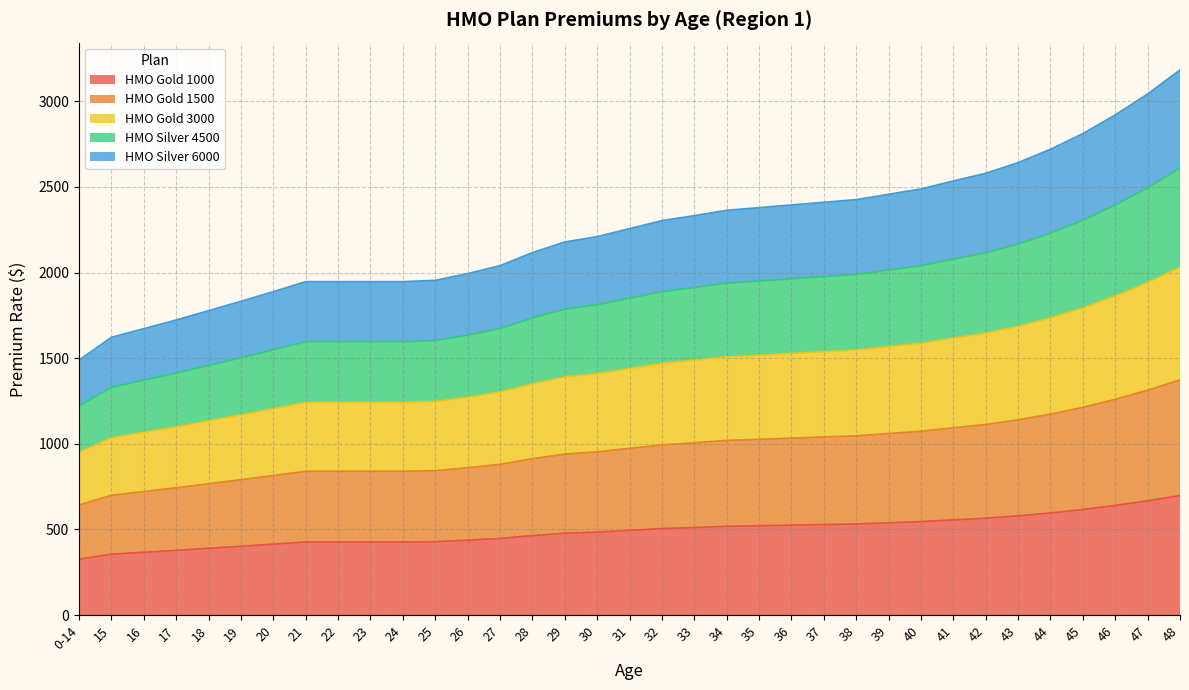

What is the value of the HMO Silver 4500 point at the 12th from the left?

1602.6